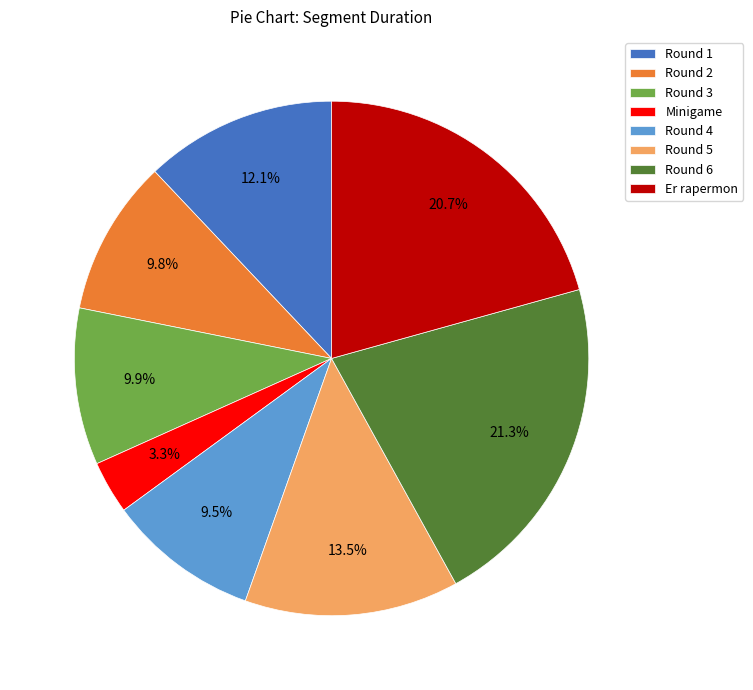

Which has a higher value, Round 1 or Round 3?

Round 1